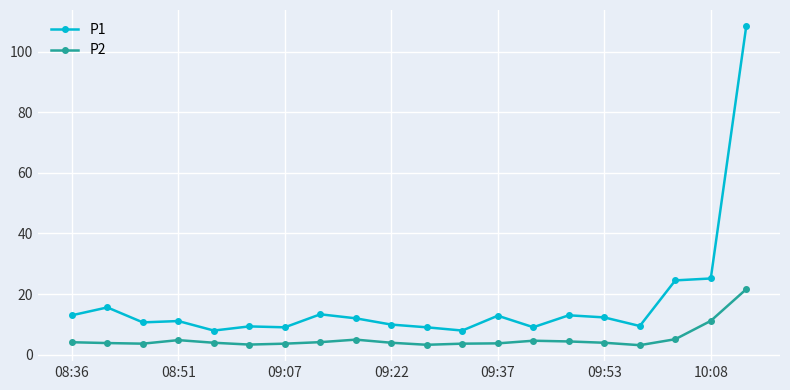

What is the sum of all P1 values?

343.3